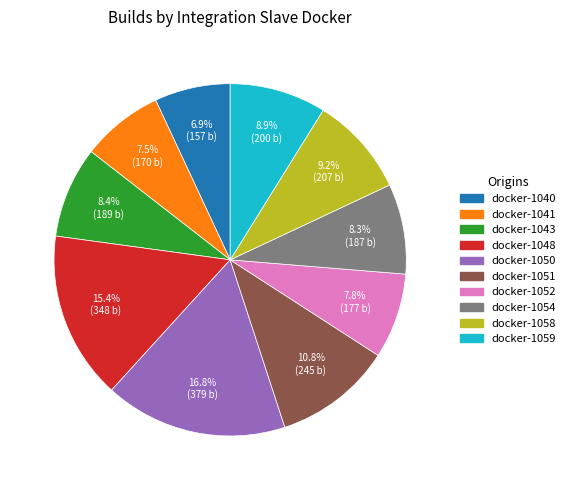

Is there a majority slice in this chart?

No